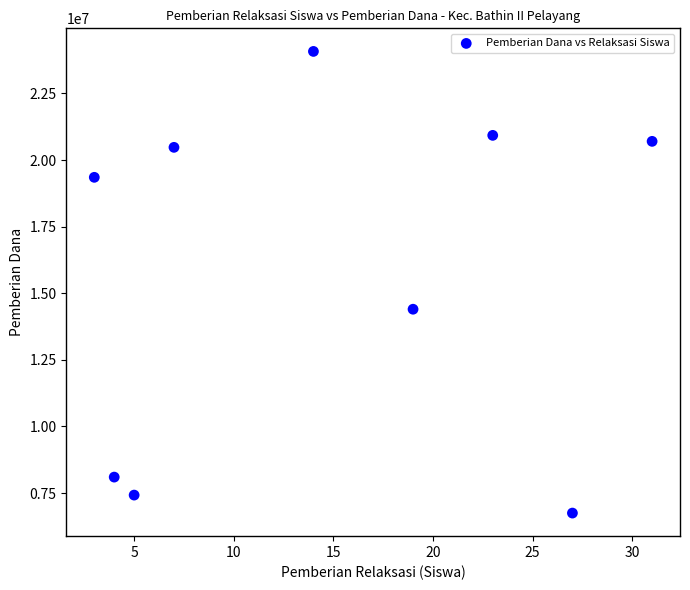

What Y value in the scatter plot is closest to 15412500?

14400000